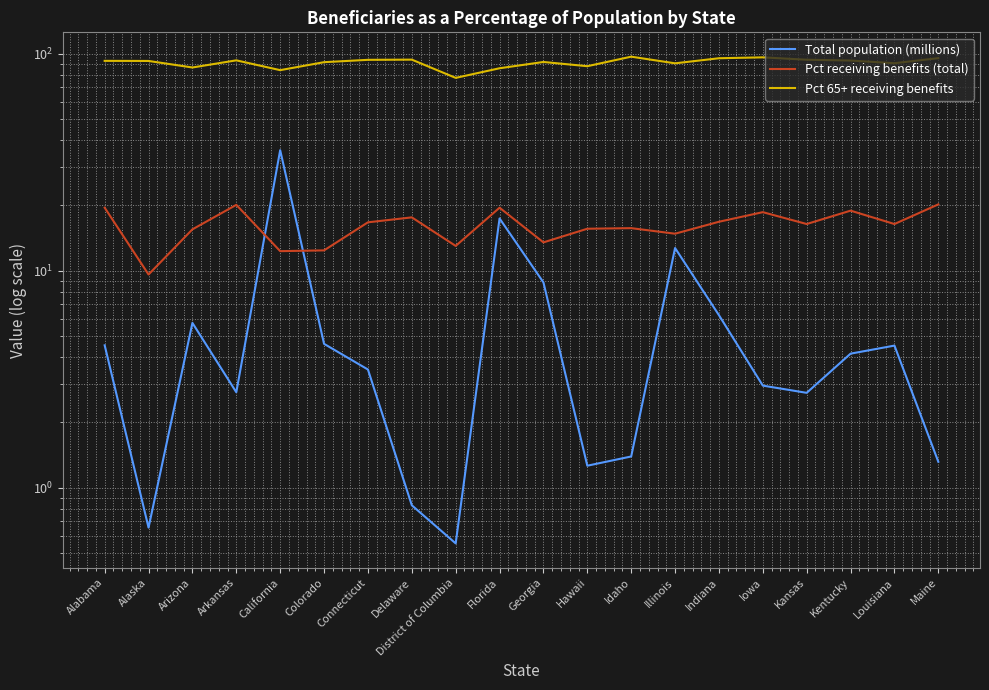

What are all the series names shown in the legend?

Total population (millions), Pct receiving benefits (total), Pct 65+ receiving benefits